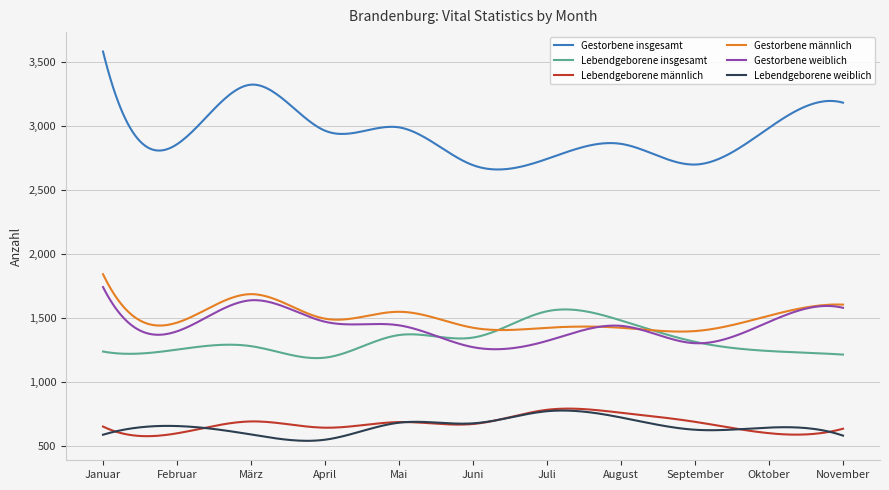

Which series has the widest spread of values?

Gestorbene insgesamt